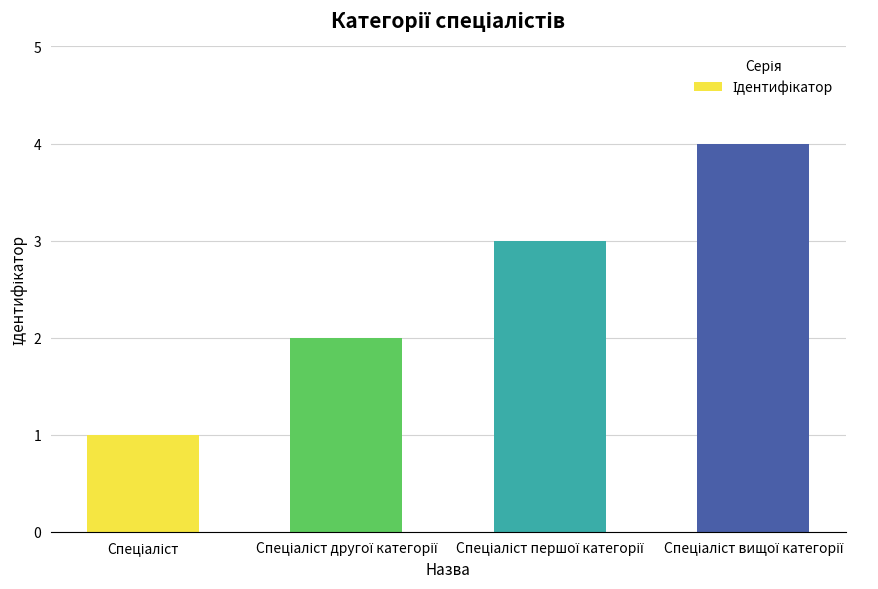

How many bars are there in total?

4